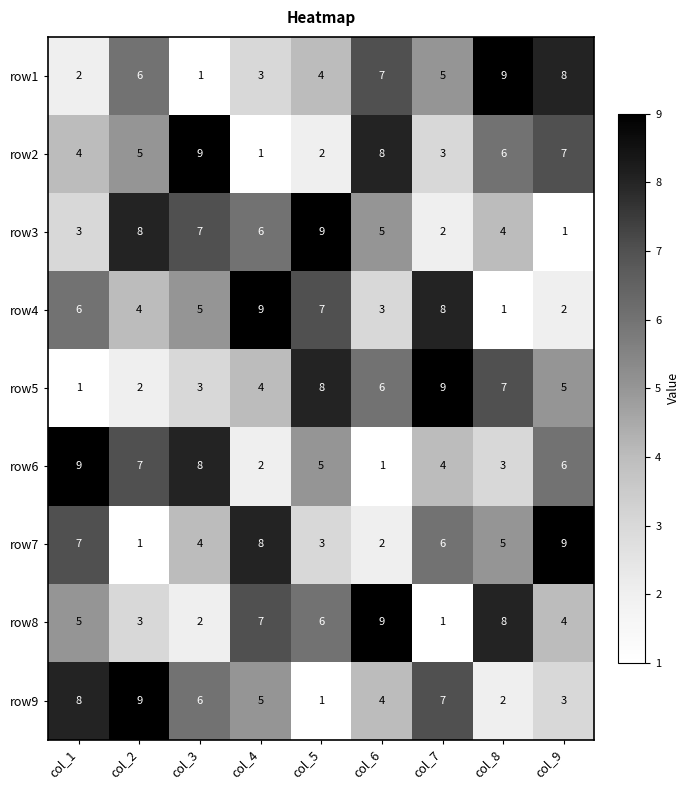

How many distinct data groups are displayed?

9